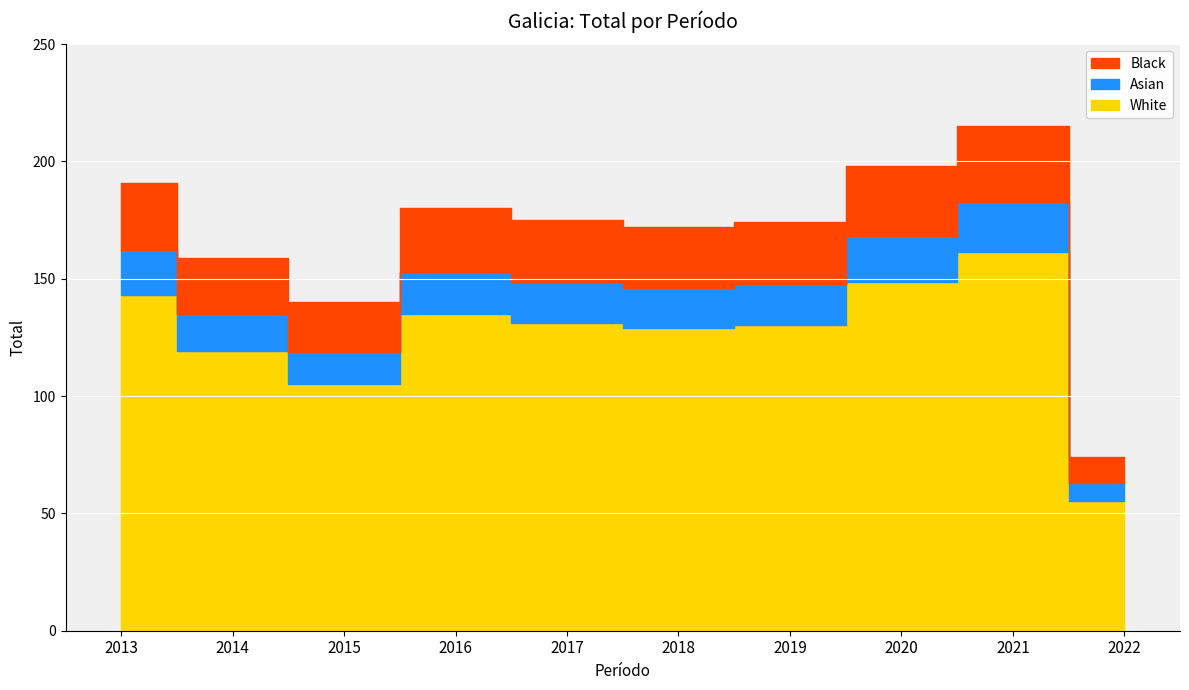

Where does the data first go above 148?

2013